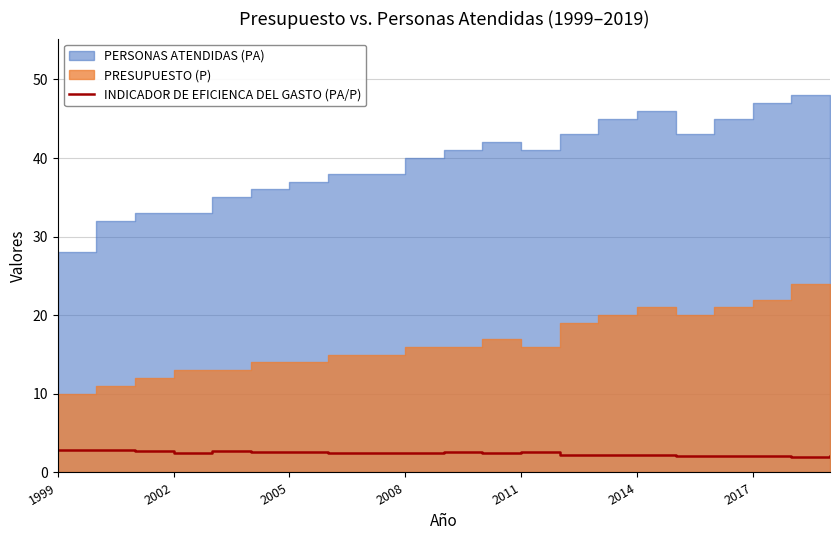

What is the highest value of the INDICADOR DE EFICIENCA DEL GASTO (PA/P) series?

2.9